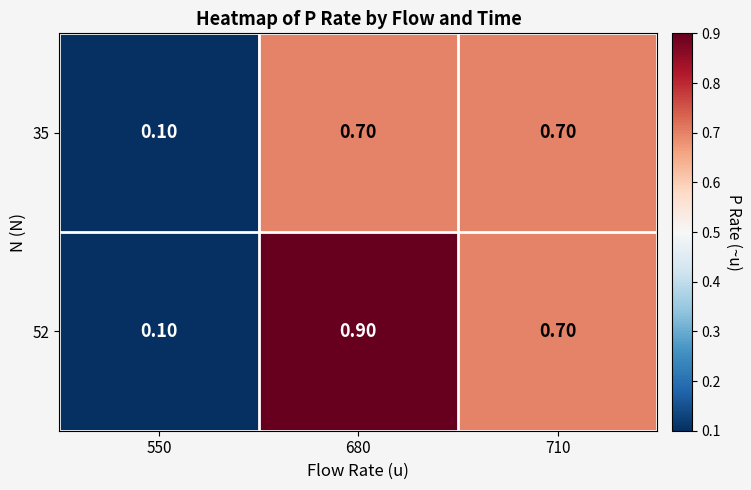

Rank the series at 680 from highest to lowest value.

52, 35